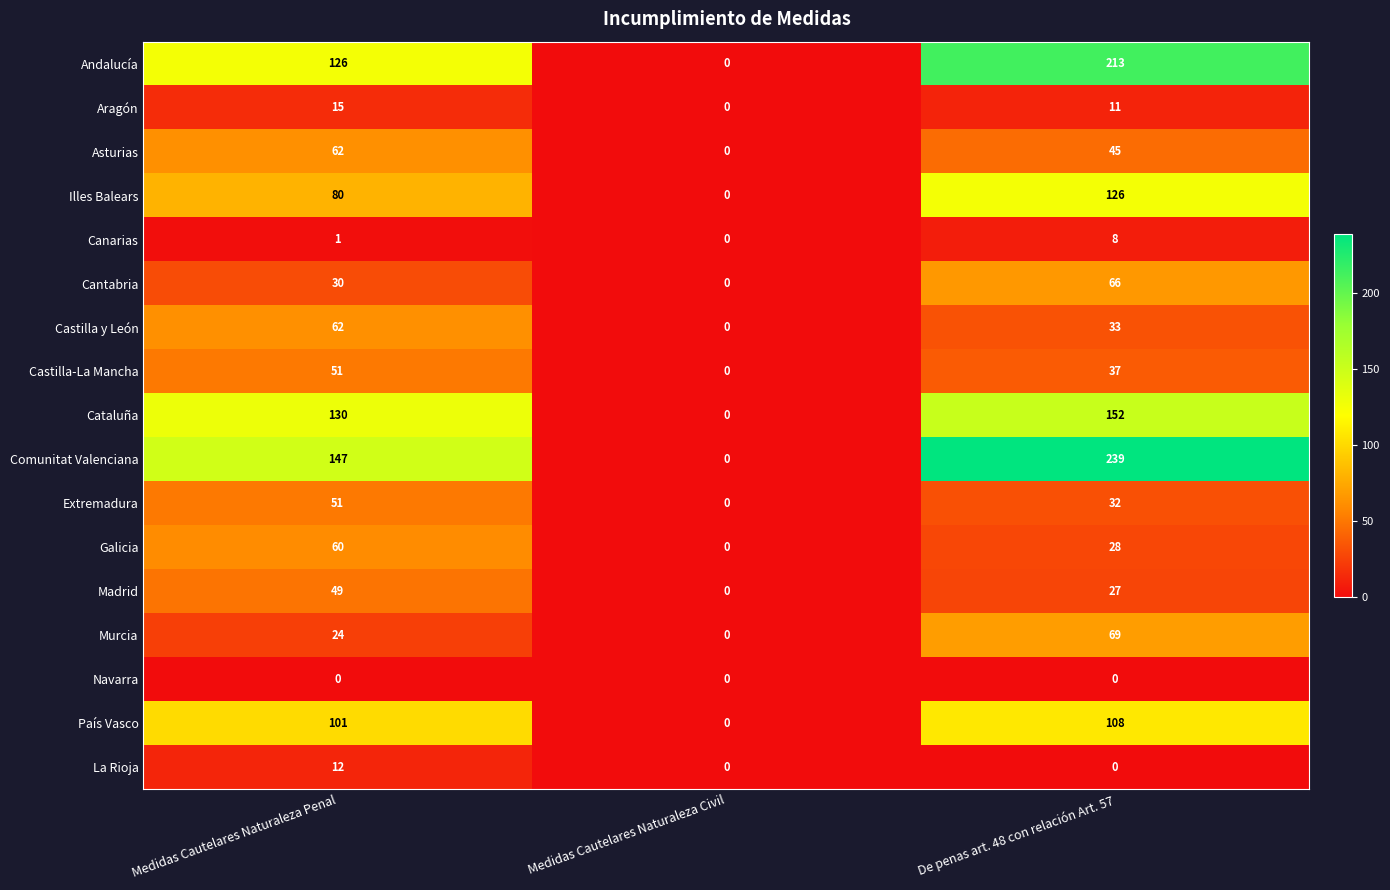

How many Illes Balears values are between 0 and 126?

3